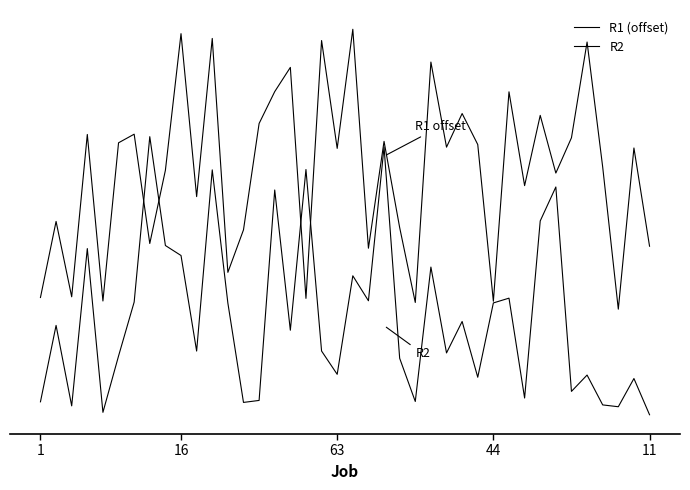

Which series ends up on top after the final intersection of R2 and R1 (offset)?

R1 (offset)